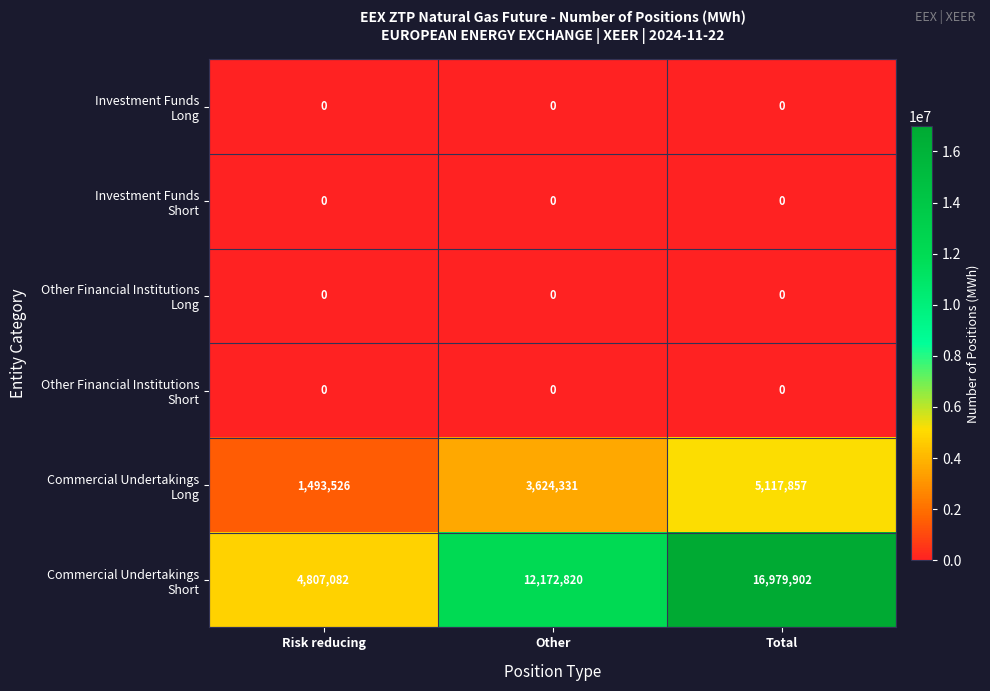

What is the difference between the highest and lowest values at Other?

12172820